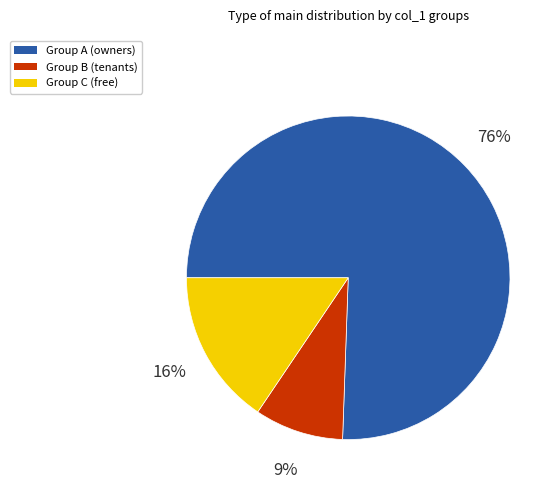

To the nearest percent, what portion does Group B (tenants) represent?

9%